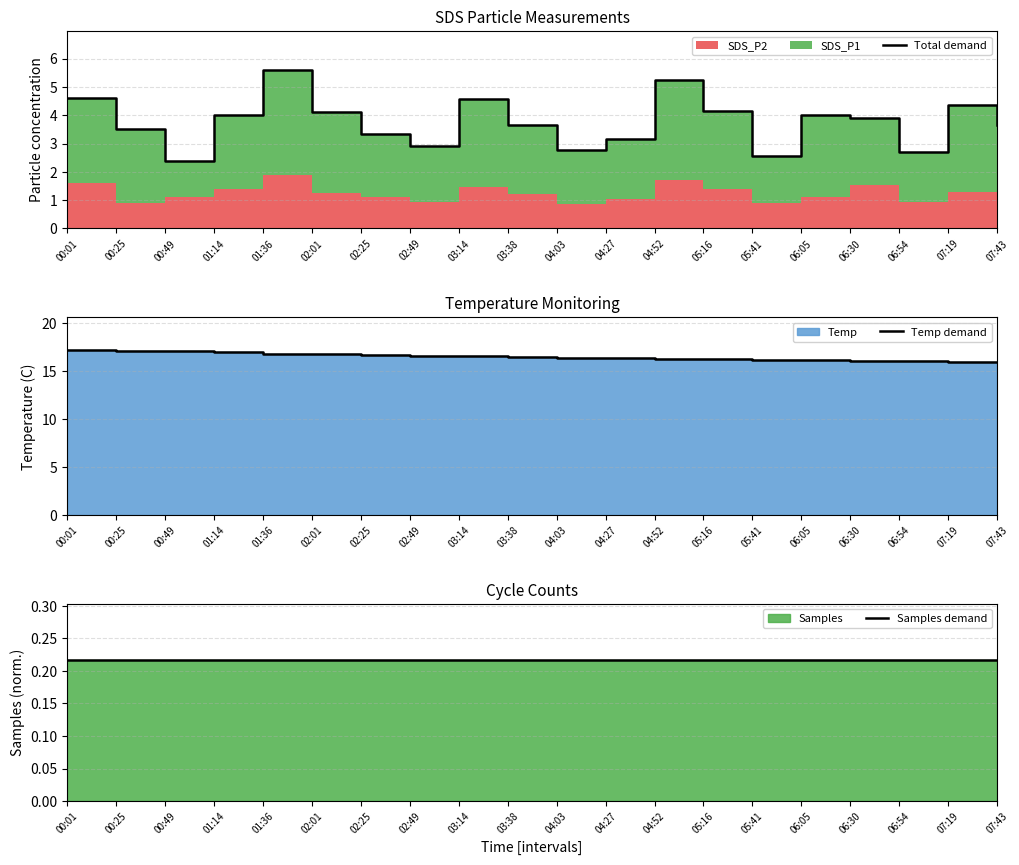

True or false: Temp demand and Total demand intersect in this chart.

False